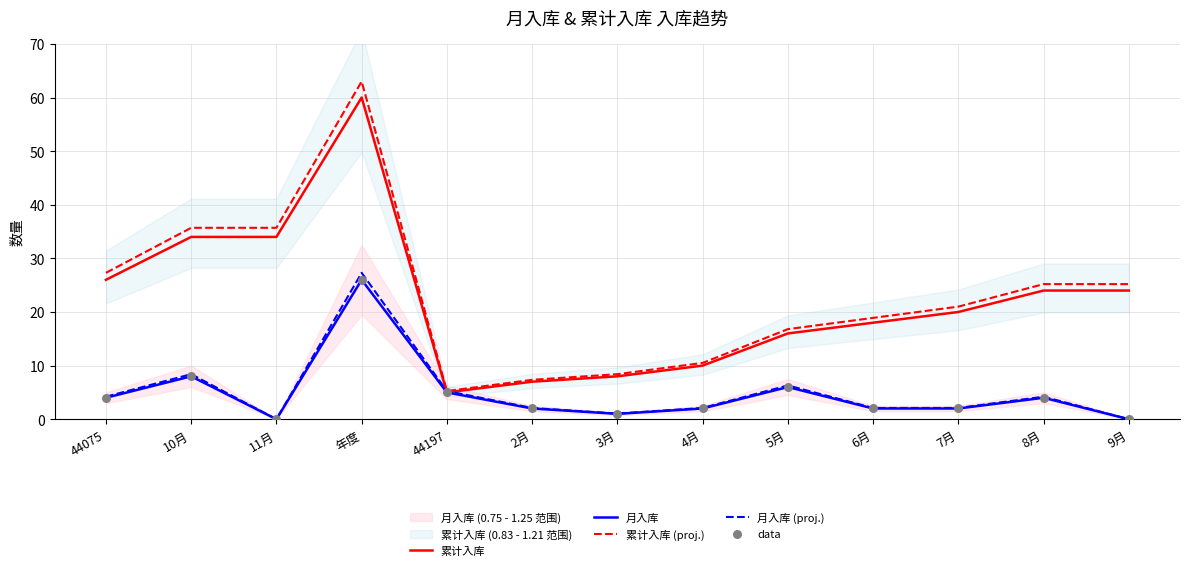

Which series has the largest Y range (max minus min)?

累计入库 (proj.)